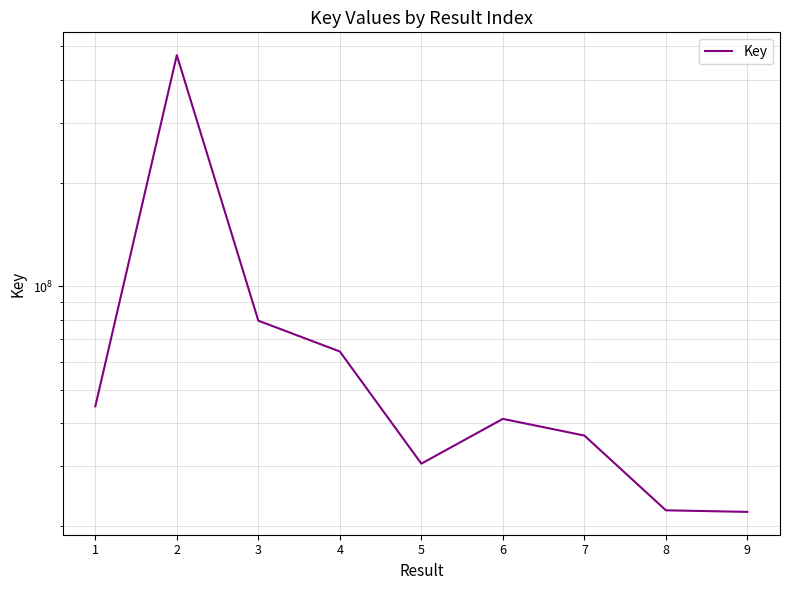

At which label does the data first exceed 41085590?

1